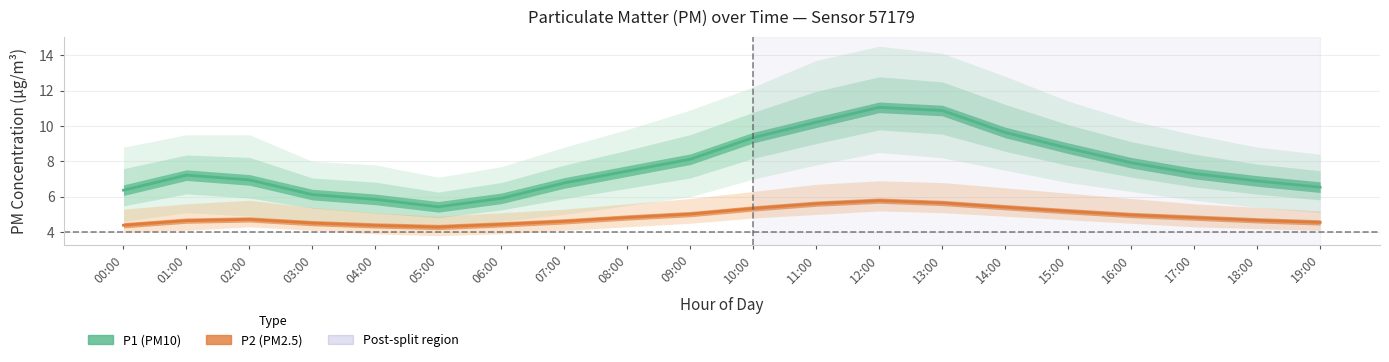

What is the minimum value for P1_lower?

4.2